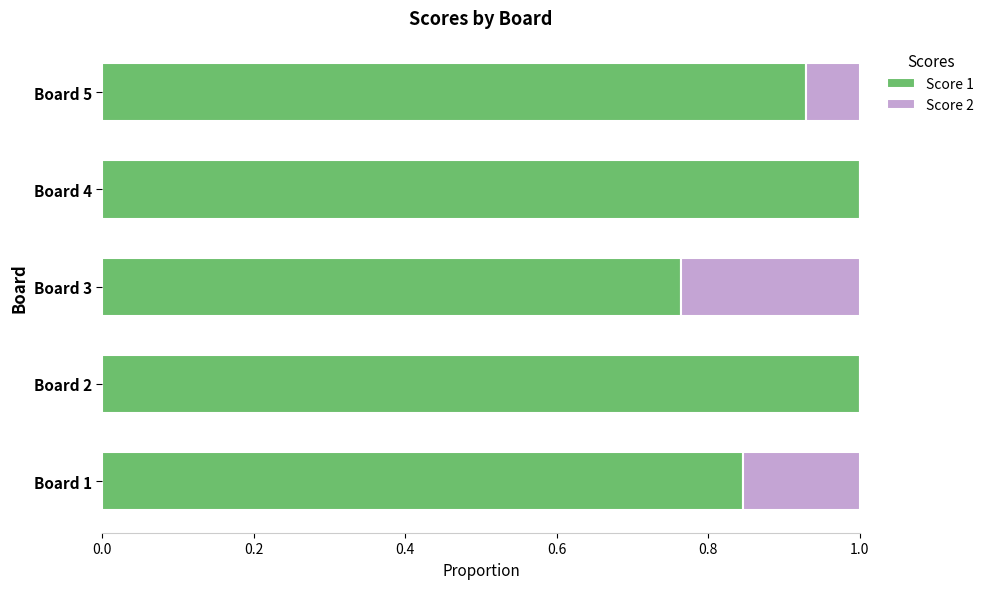

What is the sum of all Score 1 values?

4.5